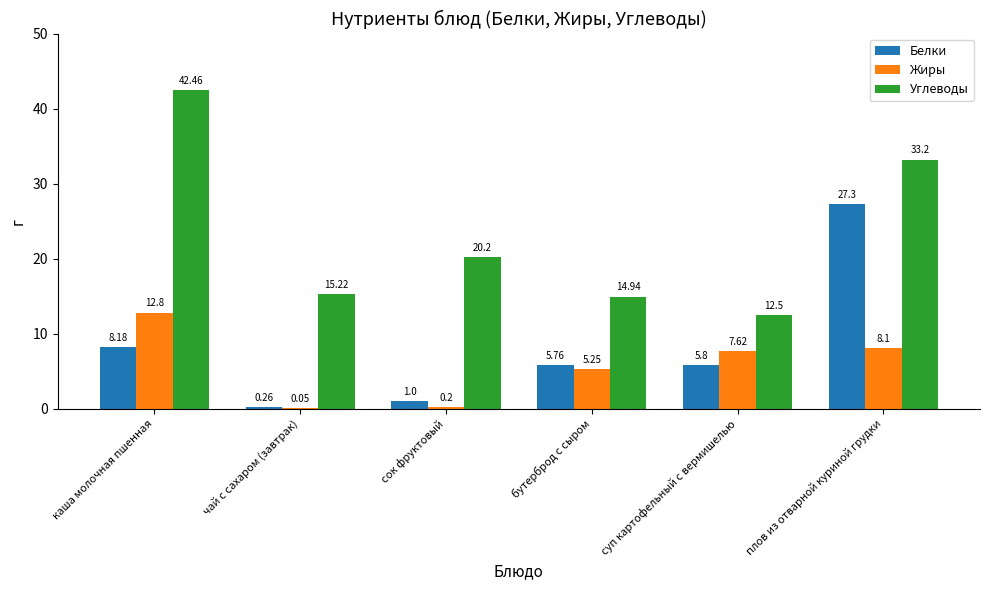

At which category does the chart reach its peak across all series?

каша молочная пшенная